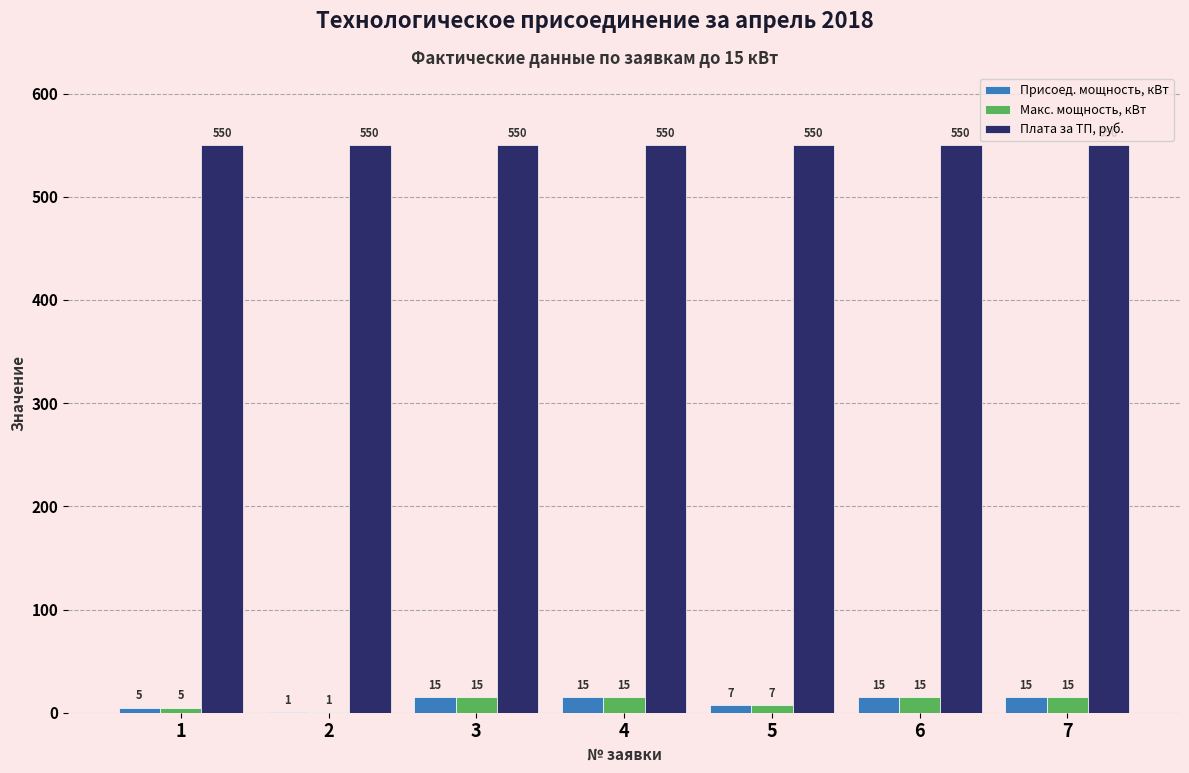

Which series has the largest total across all categories?

Плата за ТП, руб.